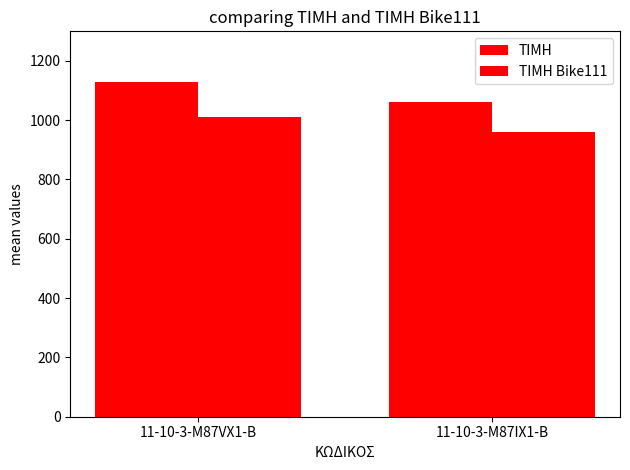

Are the bars horizontal?

No